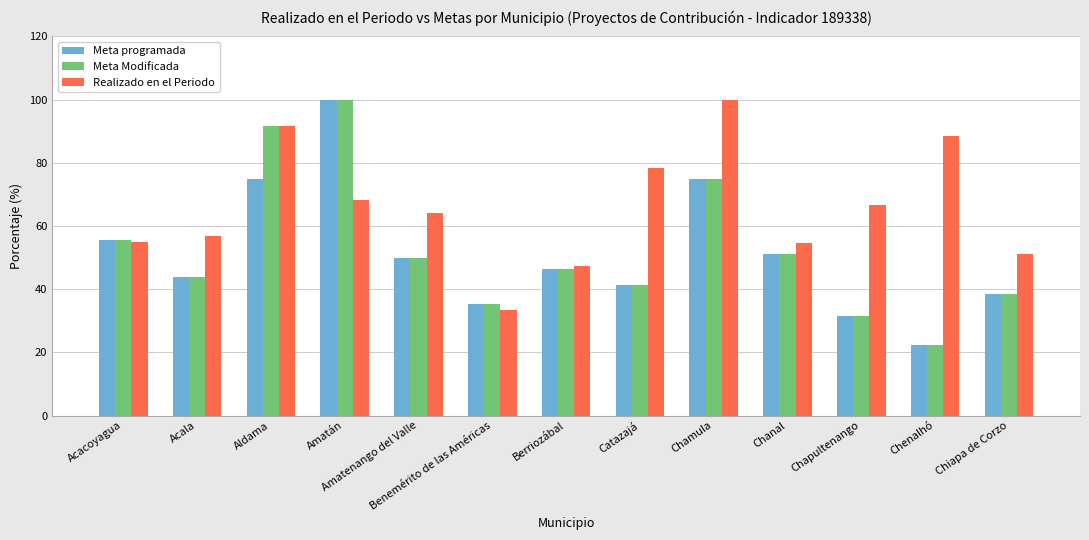

What is the difference between the maximum and minimum values in the Realizado en el Periodo series?

66.7